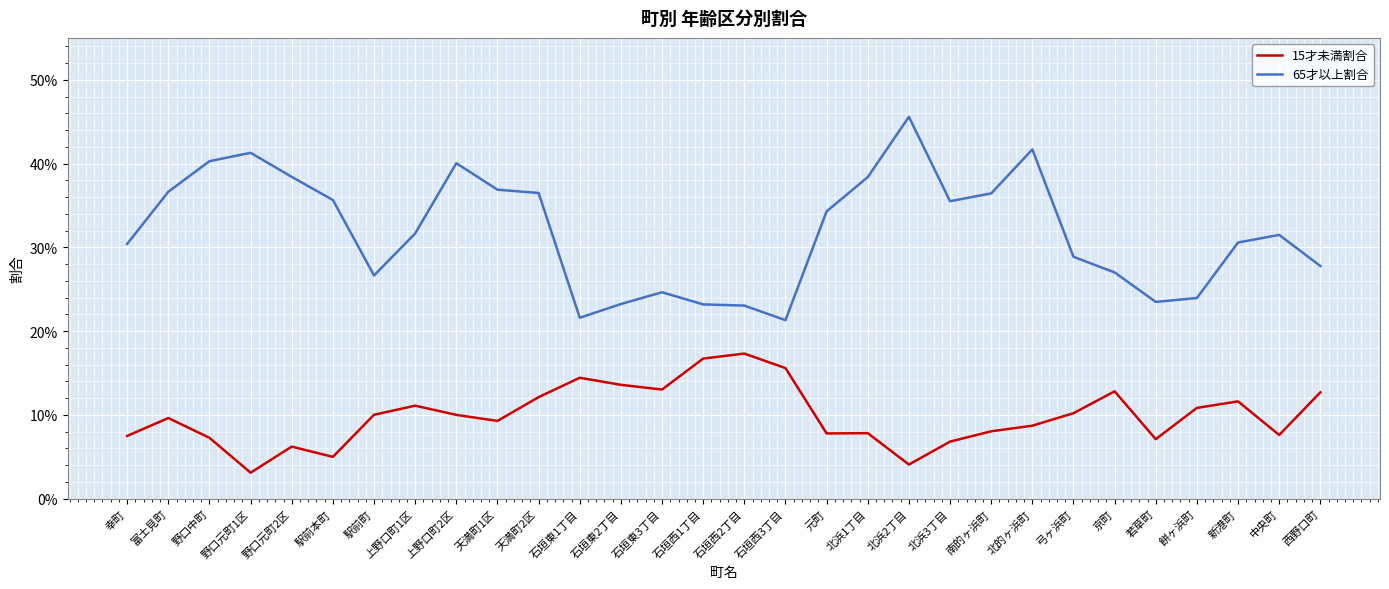

What is the maximum value for 65才以上割合?

0.5